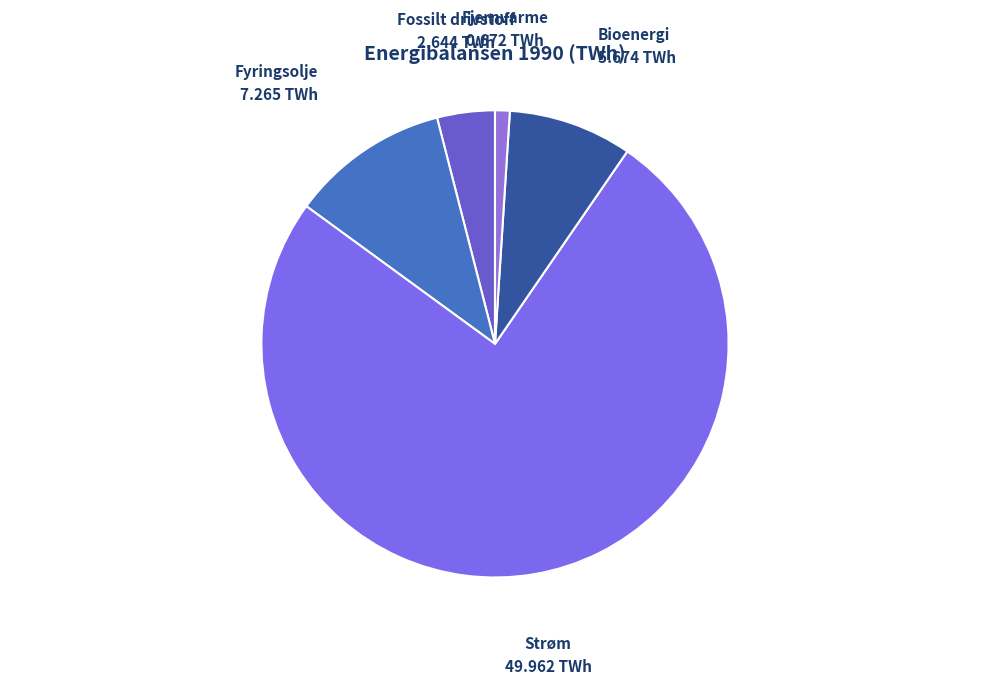

Which has a higher value, Strøm or Fjernvarme?

Strøm